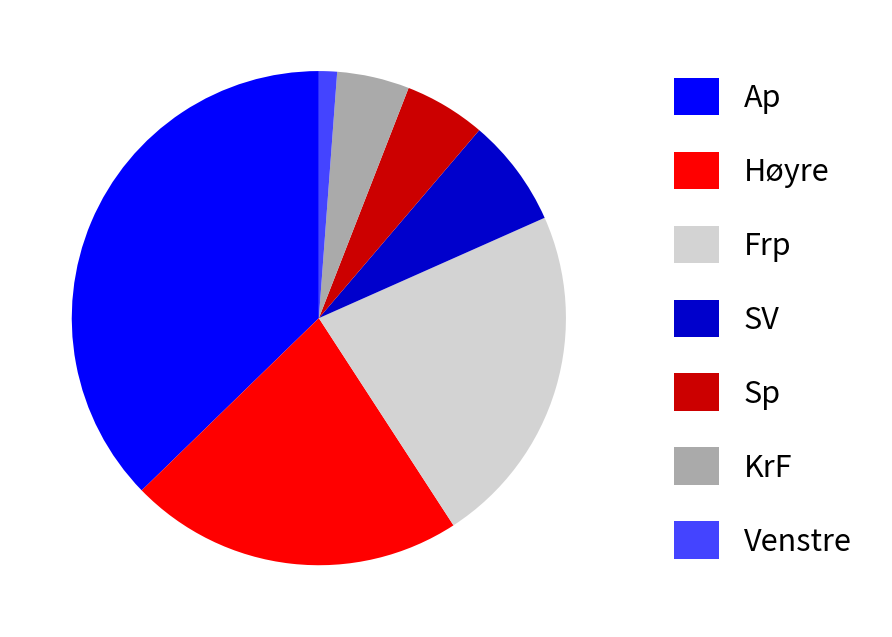

Does Ap represent more than half of the total?

No